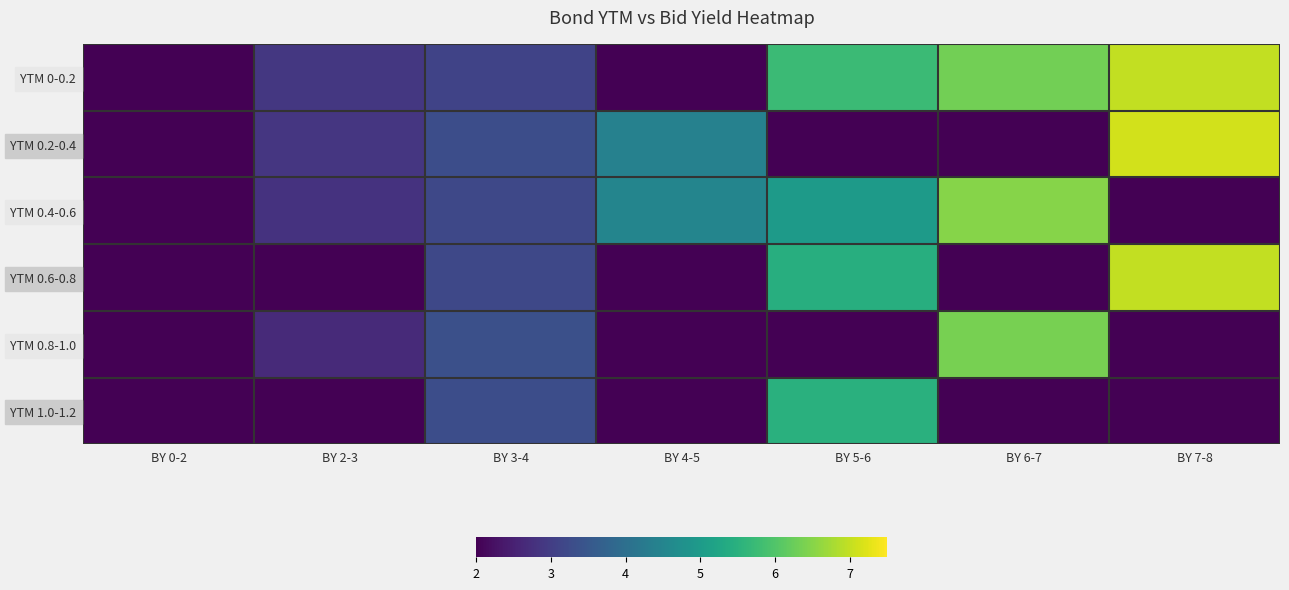

Which series has the largest range (max minus min)?

YTM 0.2-0.4